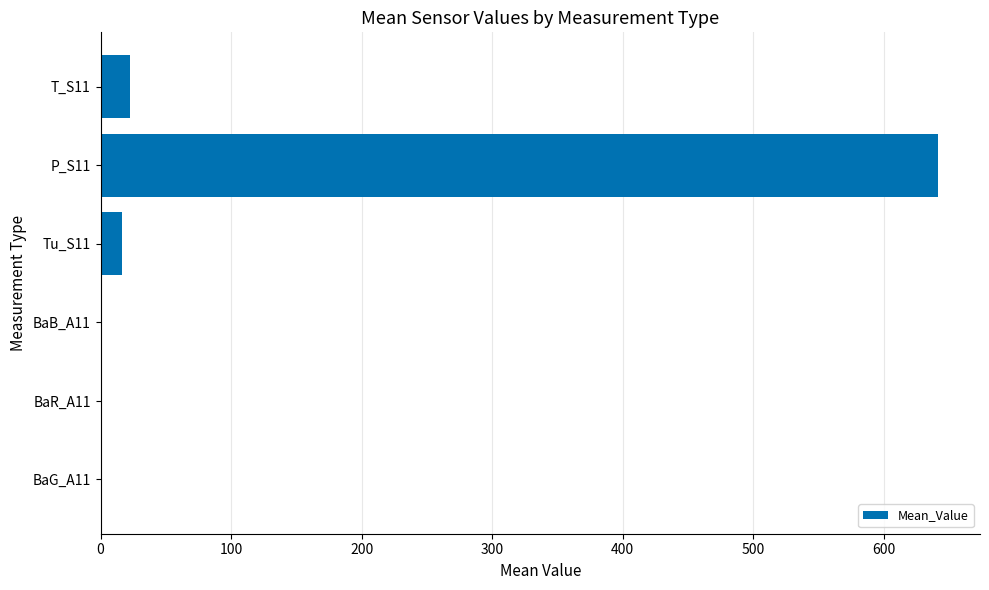

What is the sum of all values?

681.8